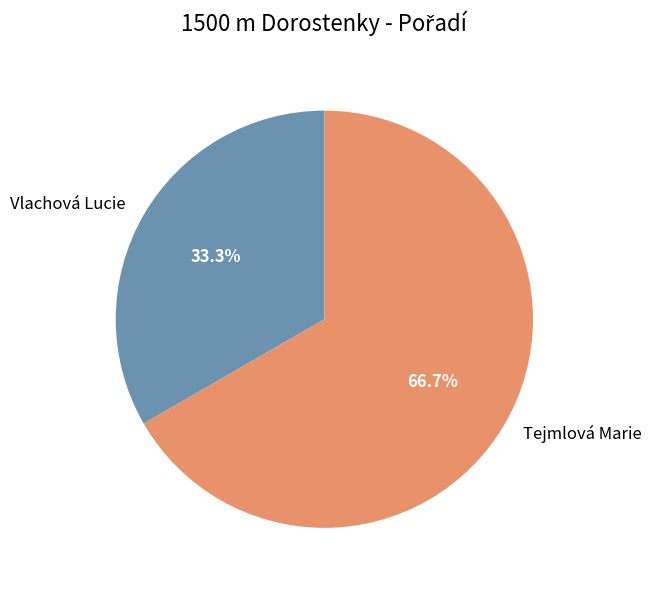

What is the smallest slice in the pie chart?

Vlachová Lucie